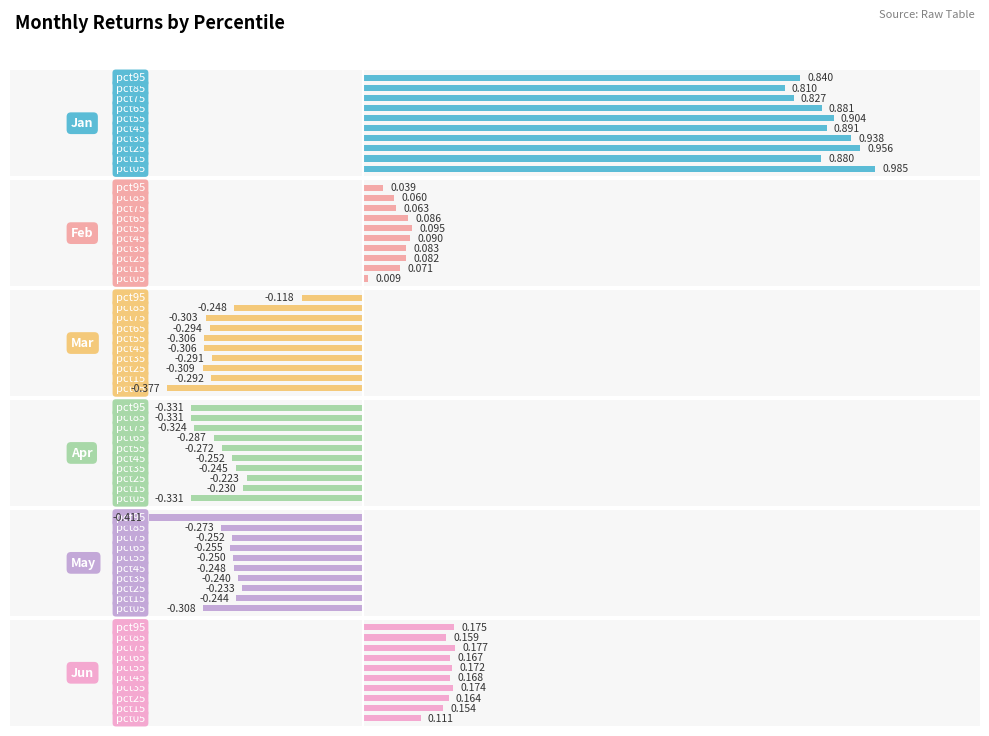

Does the chart contain stacked bars?

No